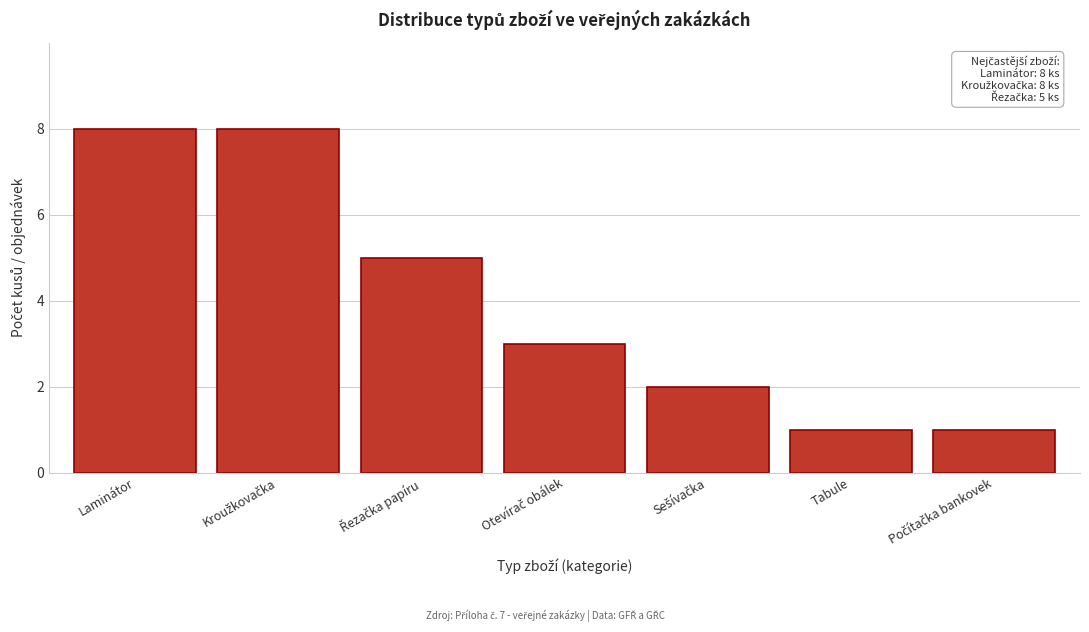

Reading right to left, what are all the values shown in this chart?

1	1	2	3	5	8	8